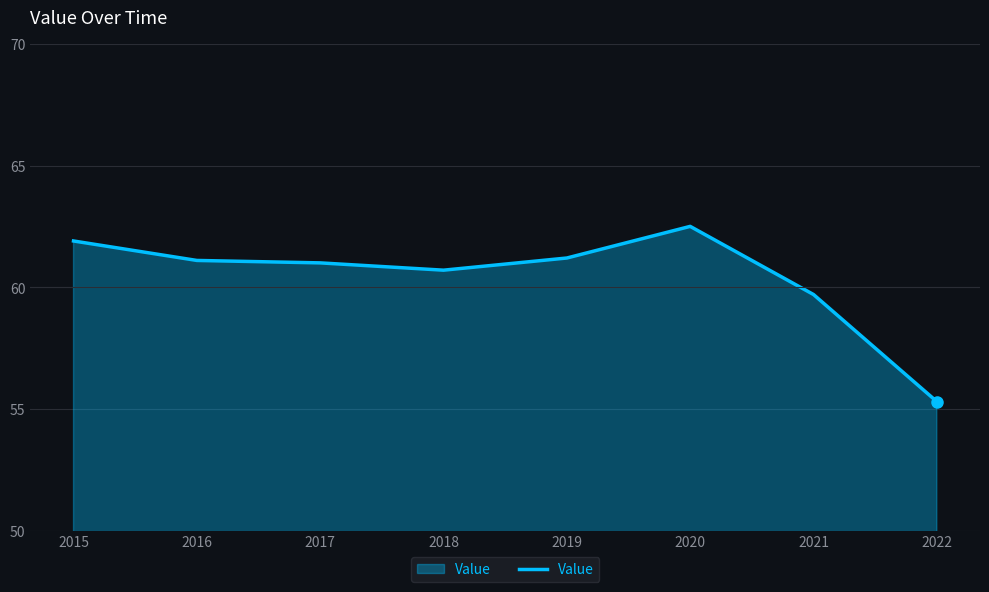

The value at 2018 is 60.7. True or false?

True